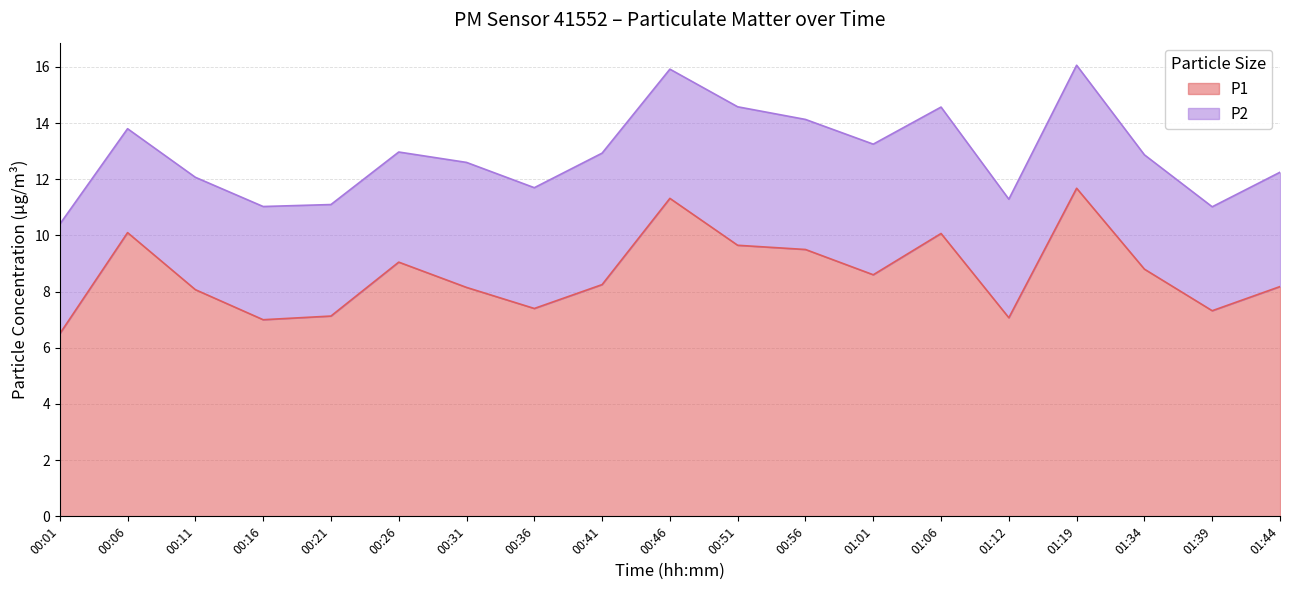

Reading right to left, transcribe all the data shown in this chart.

01:44=8.2	01:39=7.3	01:34=8.8	01:19=11.7	01:12=7.1	01:06=10.1	01:01=8.6	00:56=9.5	00:51=9.7	00:46=11.3	00:41=8.2	00:36=7.4	00:31=8.2	00:26=9.1	00:21=7.1	00:16=7.0	00:11=8.1	00:06=10.1	00:01=6.5